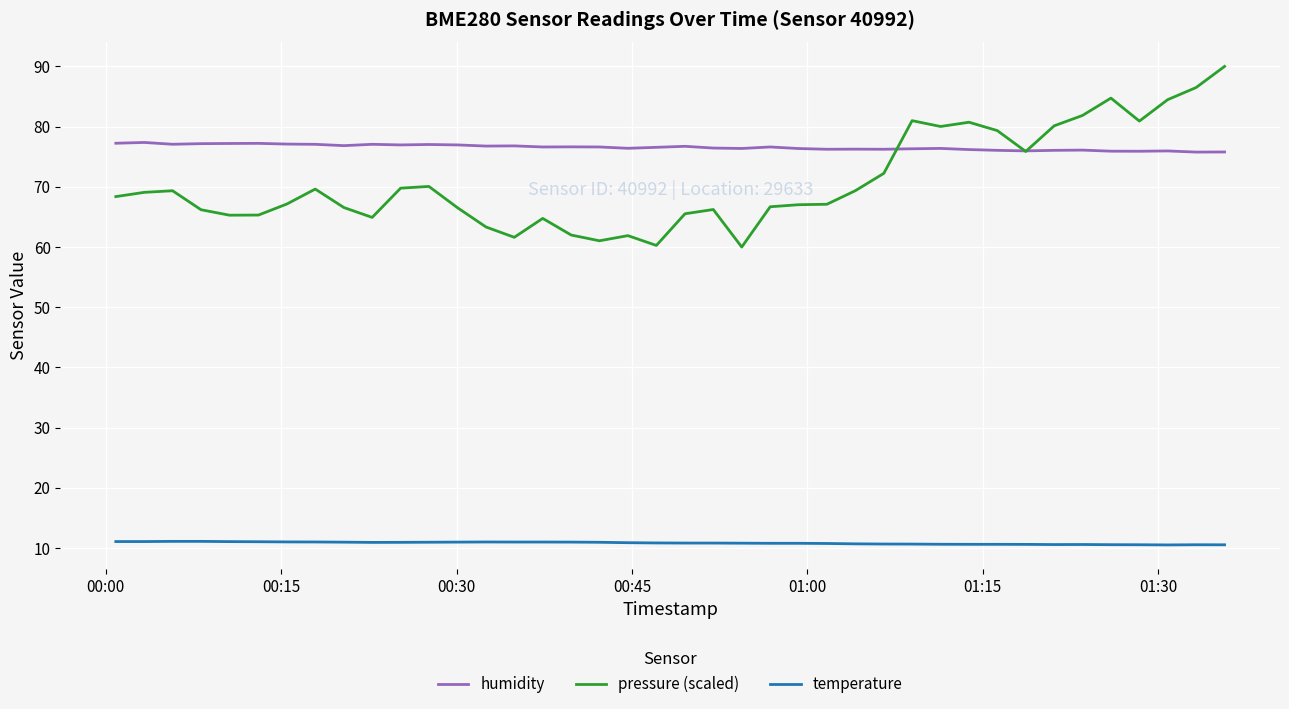

What is the highest value of the humidity series?

77.4